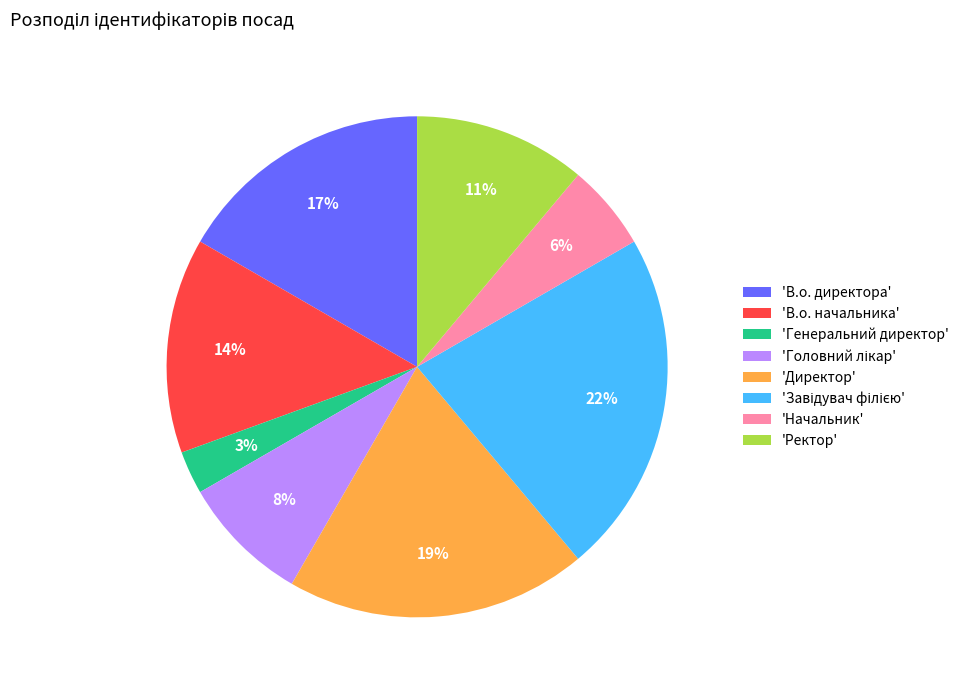

To the nearest percent, what is the difference between the largest and smallest slice percentages?

19%